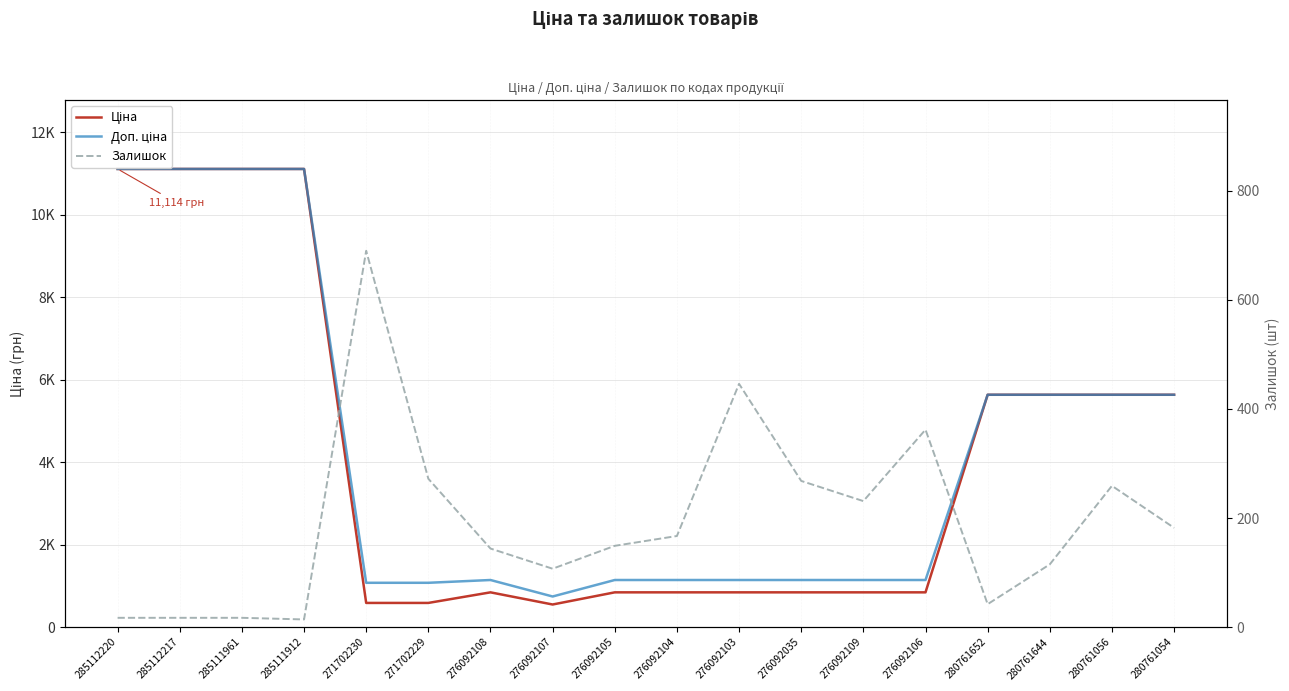

At which category does the chart reach its peak across all series?

285112220